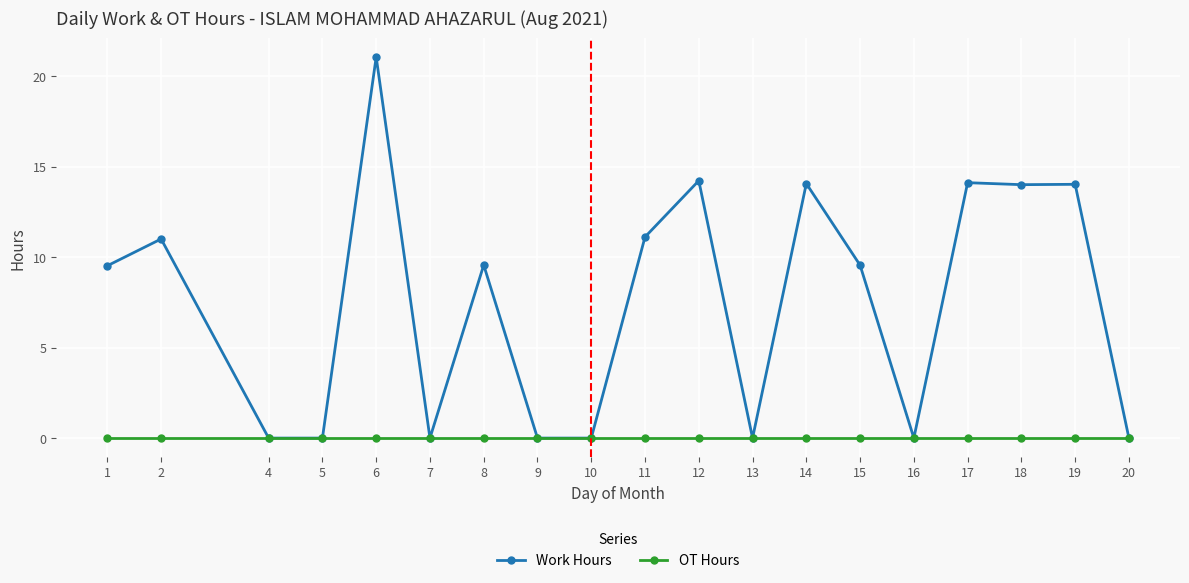

Between 1 and 12, which series saw the biggest shift?

Work Hours